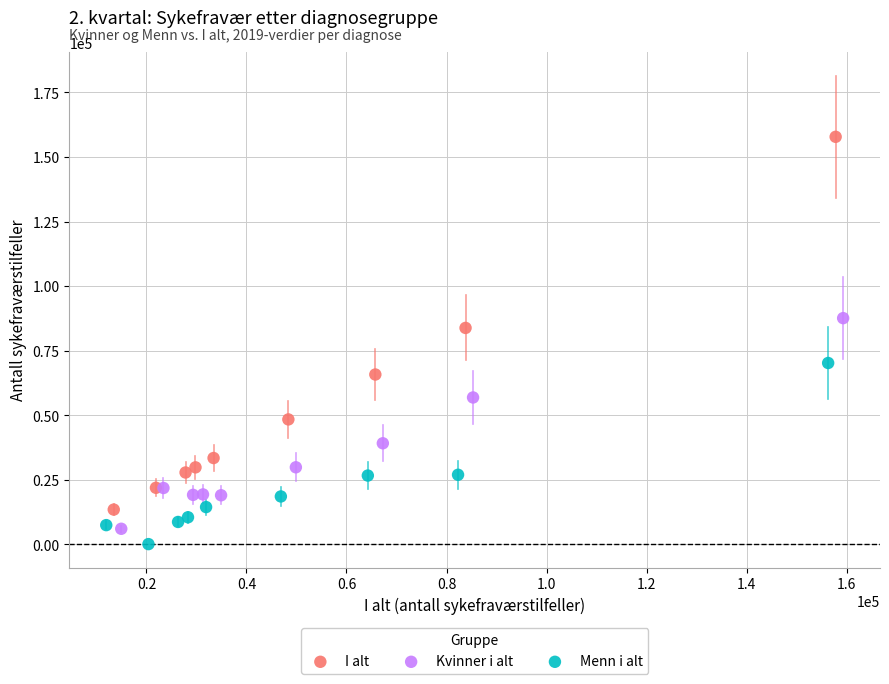

Which series contains the lowest Y value?

Menn i alt